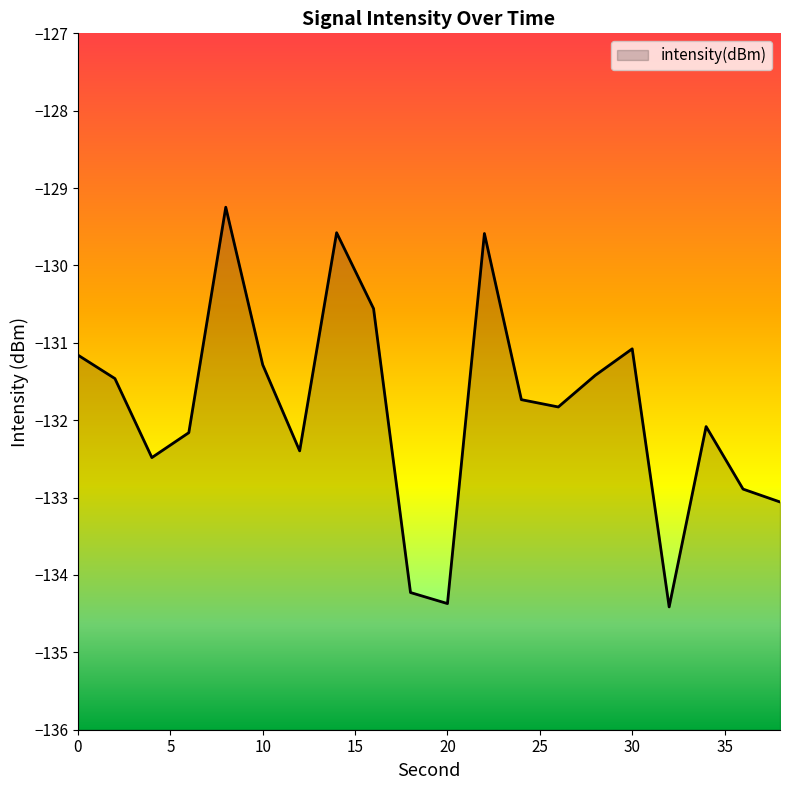

True or false: there are more than 0 points higher than both neighbors.

True